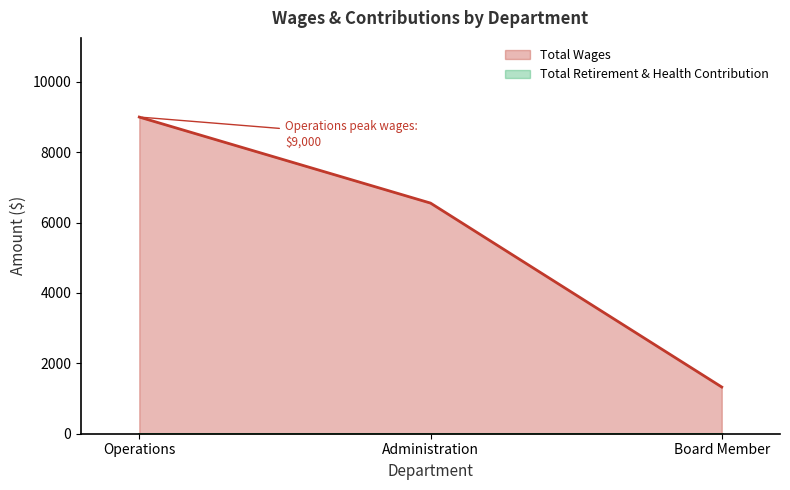

What is the average value?

5627